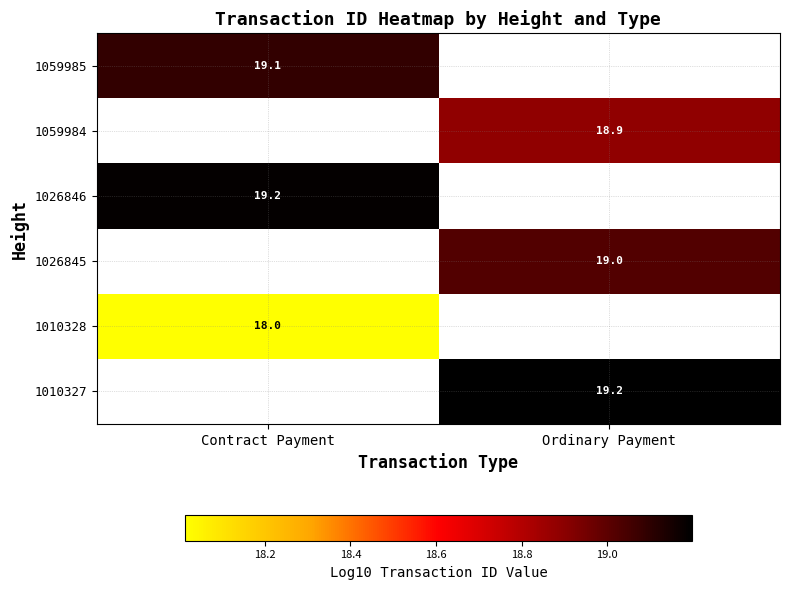

Is the value of 1026845 at Ordinary Payment greater than the value of 1010327 at Ordinary Payment?

No